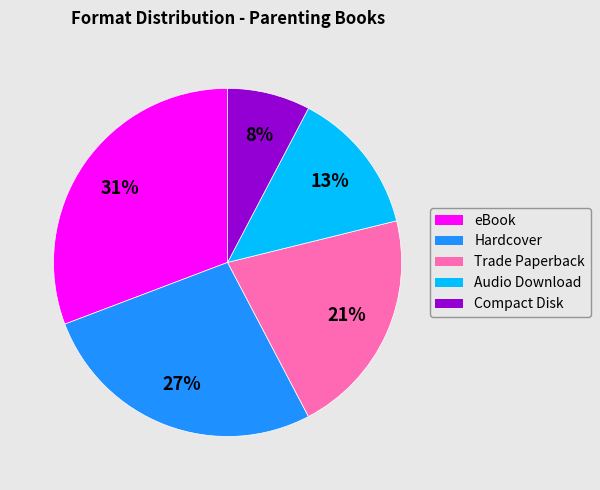

True or false: Compact Disk accounts for 8% of the total.

True